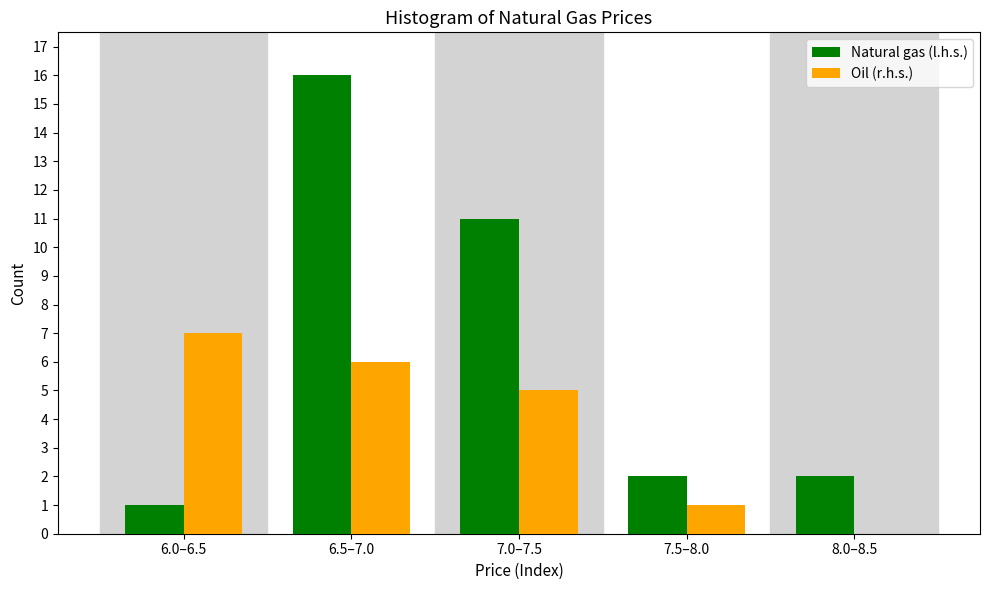

Reading right to left, transcribe all the data shown in this chart.

Natural gas (l.h.s.): 8.0–8.5=2	7.5–8.0=2	7.0–7.5=11	6.5–7.0=16	6.0–6.5=1
Oil (r.h.s.): 8.0–8.5=0	7.5–8.0=1	7.0–7.5=5	6.5–7.0=6	6.0–6.5=7